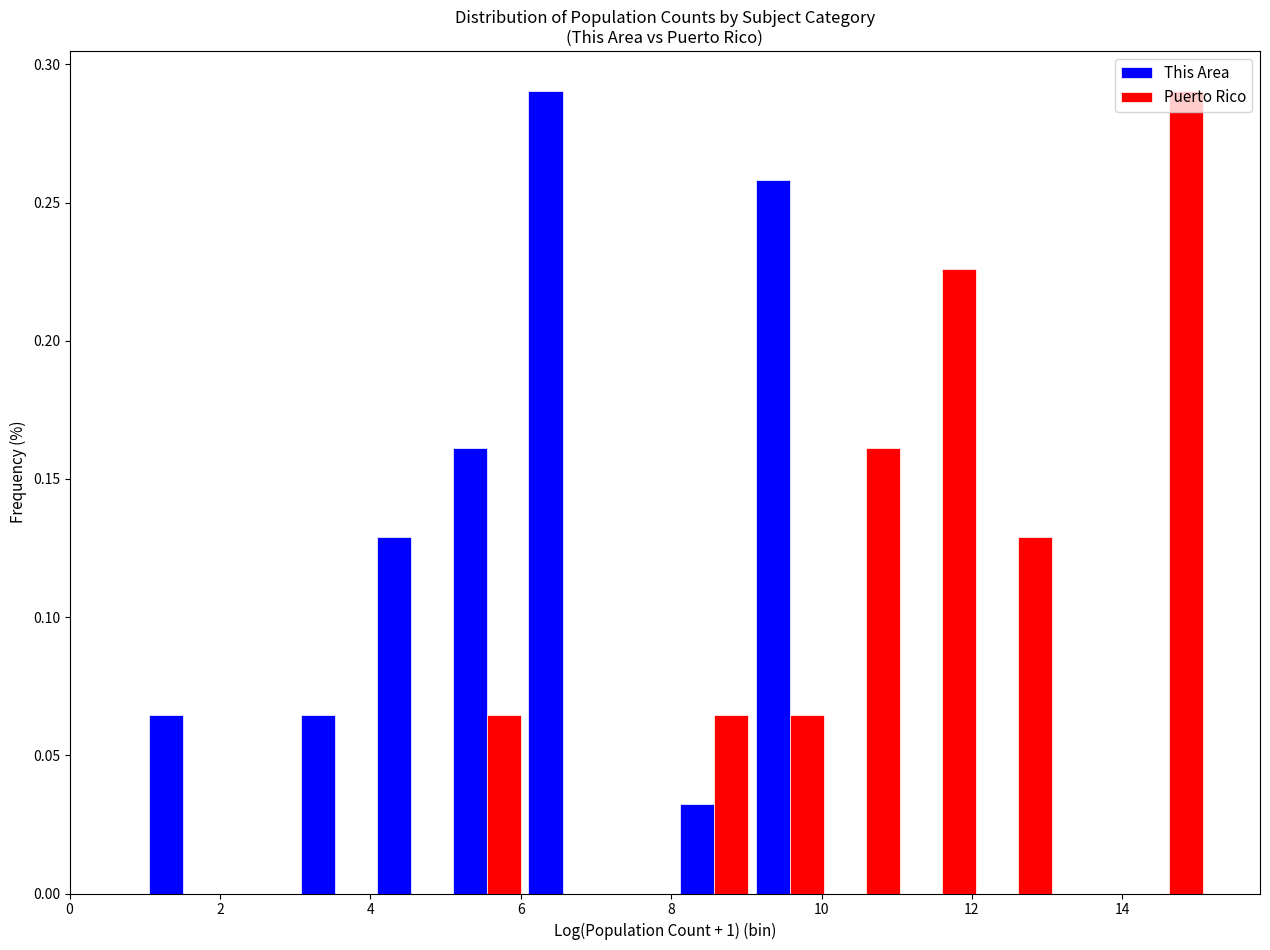

What is the height of the Puerto Rico bar covering 14.2 to 15.2 on the x-axis? Neither the bar edges nor the heights are printed on the chart, so give them approximately, as read against the axes.

0.290